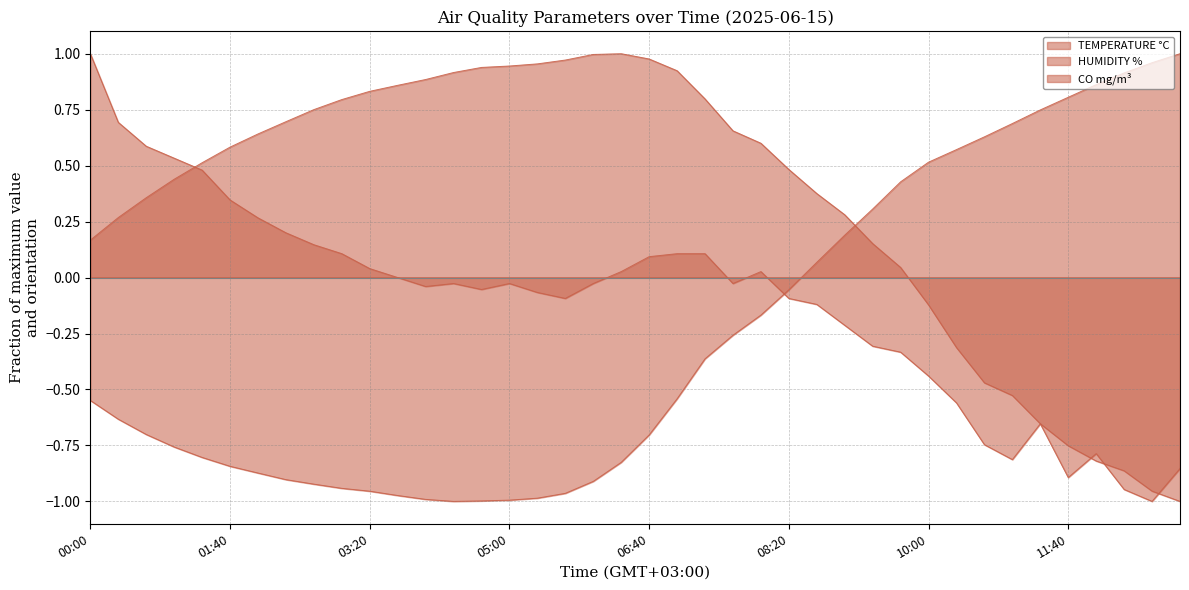

What is the label of the 26th point from the left?

08:20